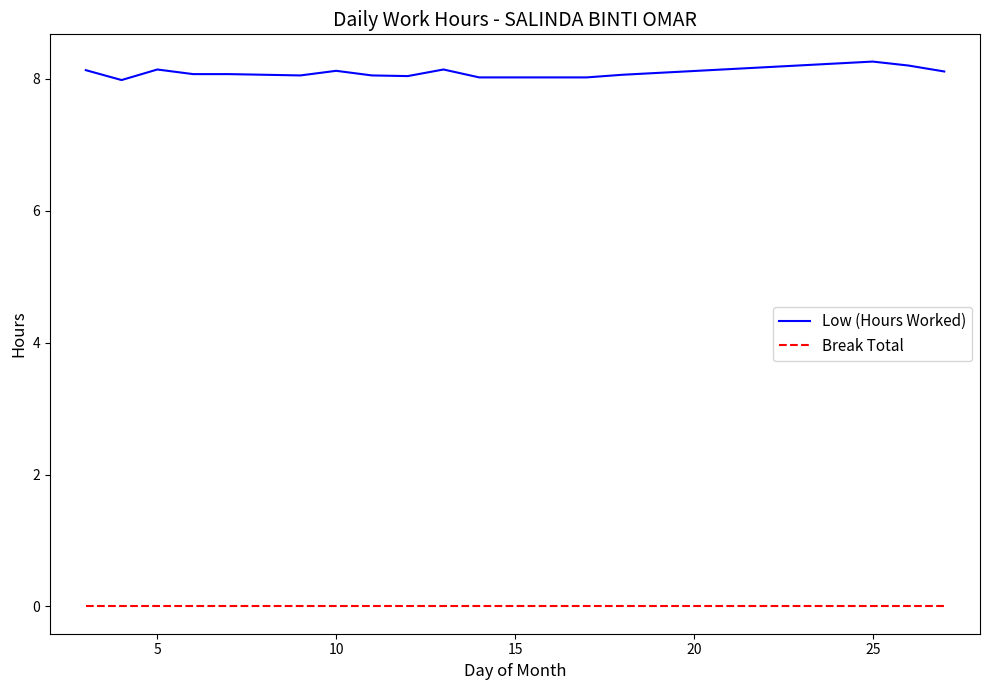

True or false: Low (Hours Worked) and Break Total intersect in this chart.

False